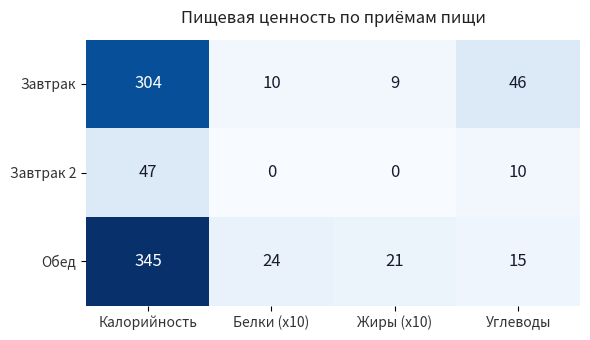

Reading left to right, transcribe all the data shown in this chart.

Завтрак: 304	10	9	46
Завтрак 2: 47	0	0	10
Обед: 345	24	21	15